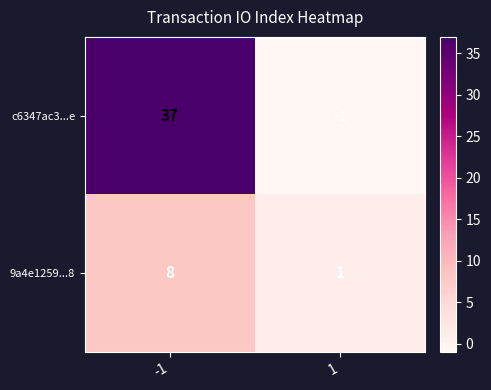

Which series has the largest range (max minus min)?

c6347ac3...e